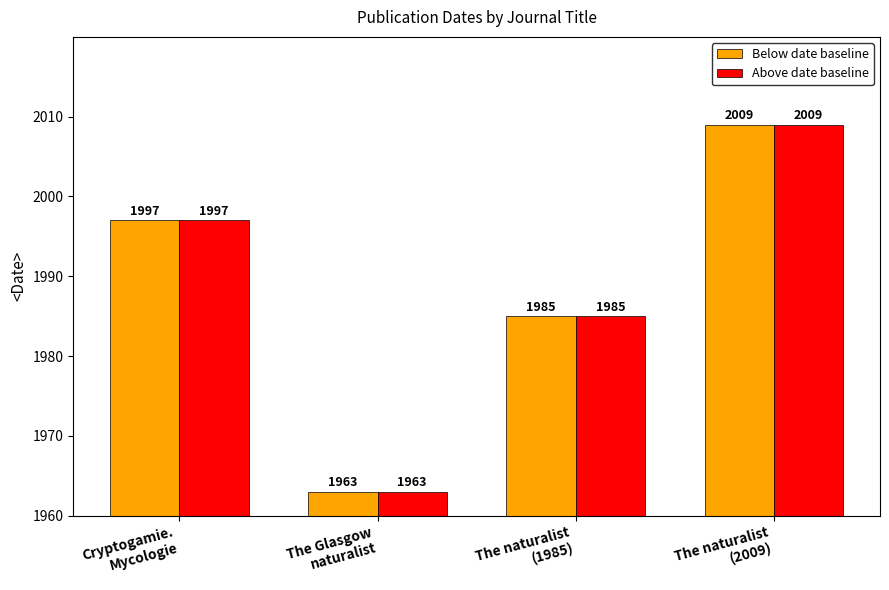

What are all the series names shown in the legend?

Below date baseline, Above date baseline